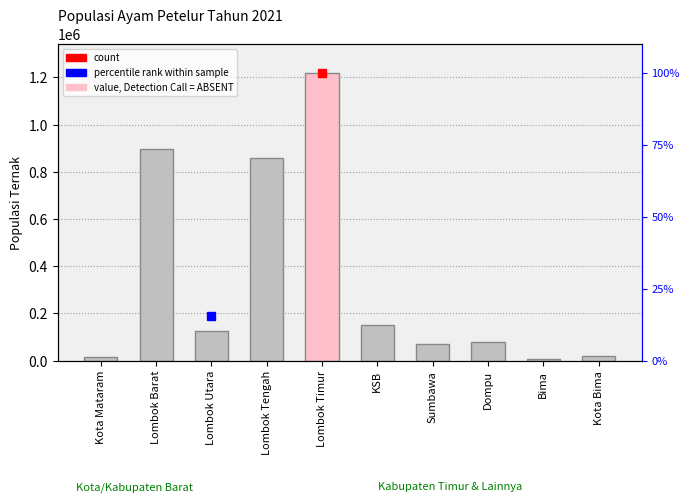

What is the label of the 7th bar from the right?

Lombok Tengah